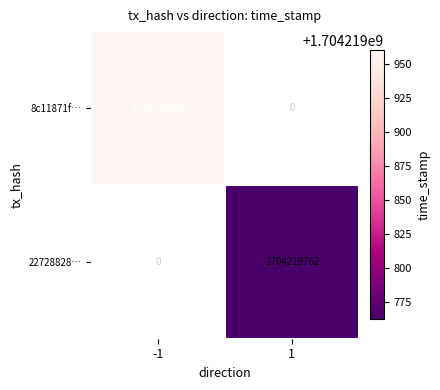

Which series has the largest total across all categories?

8c11871f